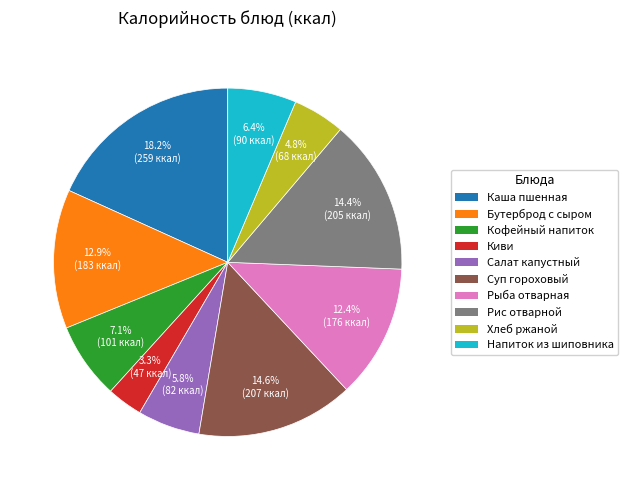

Is there a majority slice in this chart?

No